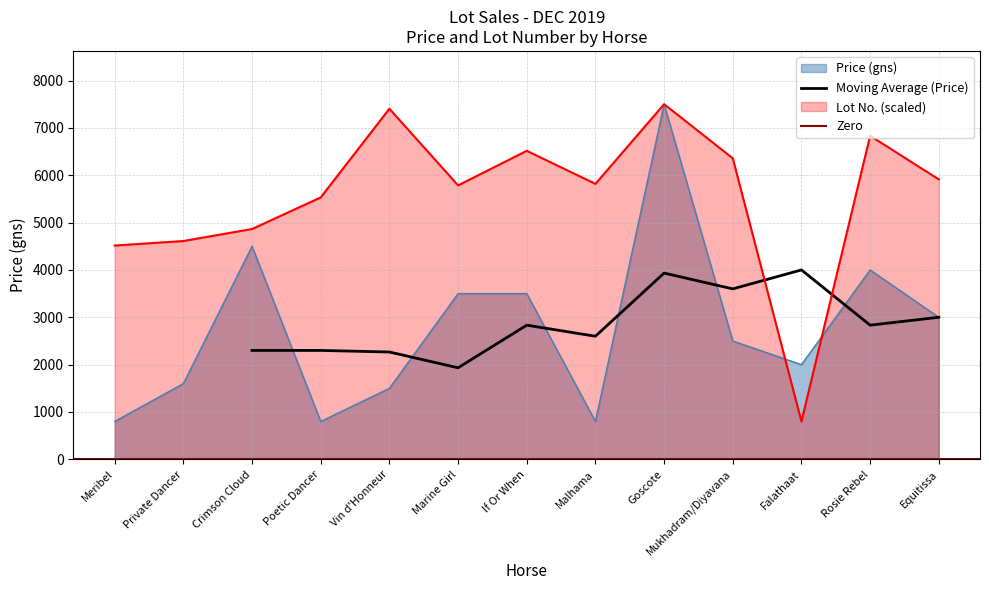

True or false: Lot and Price (gns) intersect in this chart.

True